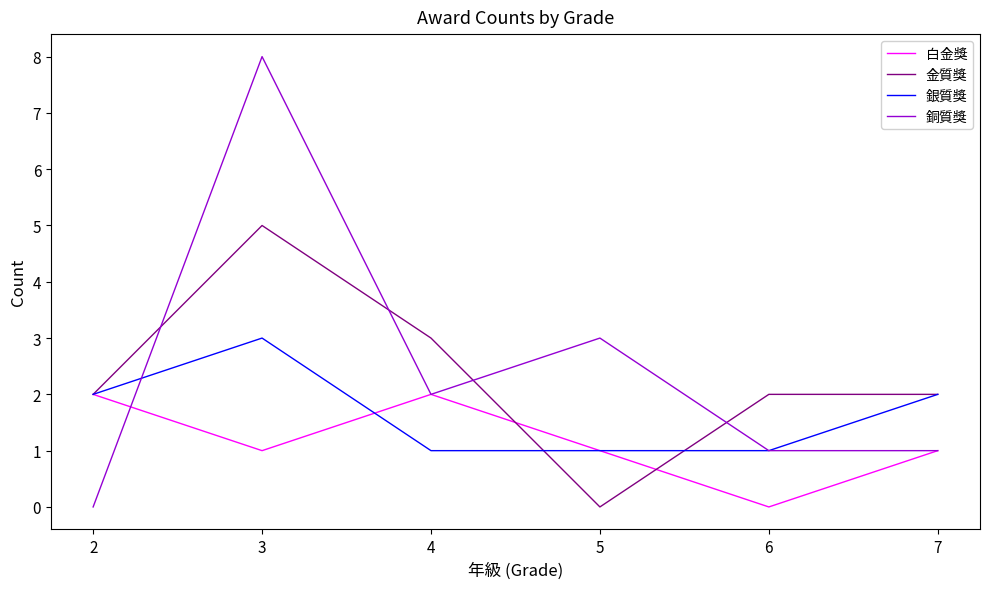

Rank the series by their maximum value, from highest to lowest.

銅質獎, 金質獎, 銀質獎, 白金獎